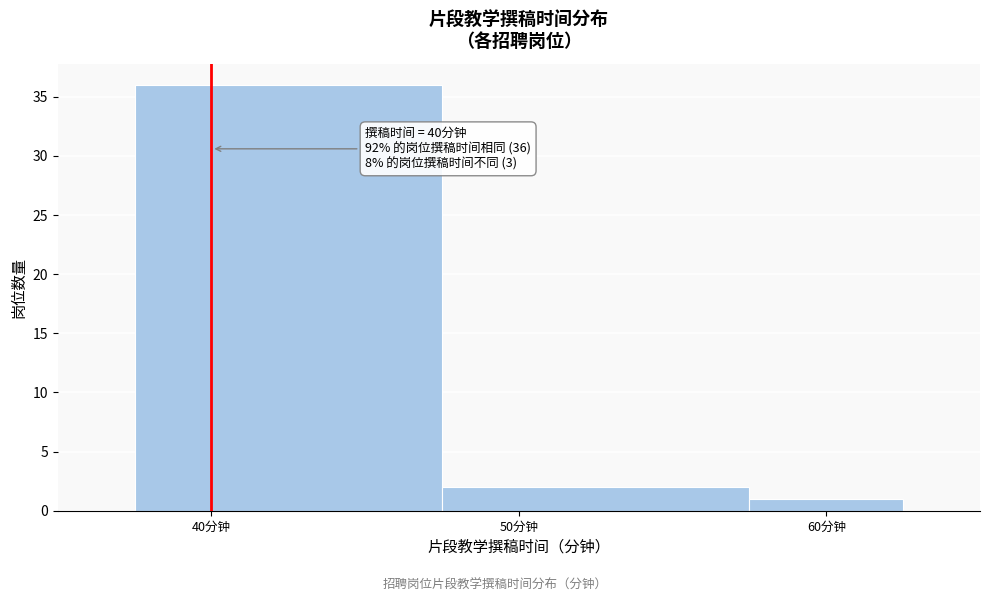

Over which range of the x-axis is the bar tallest?

37.5 to 47.5